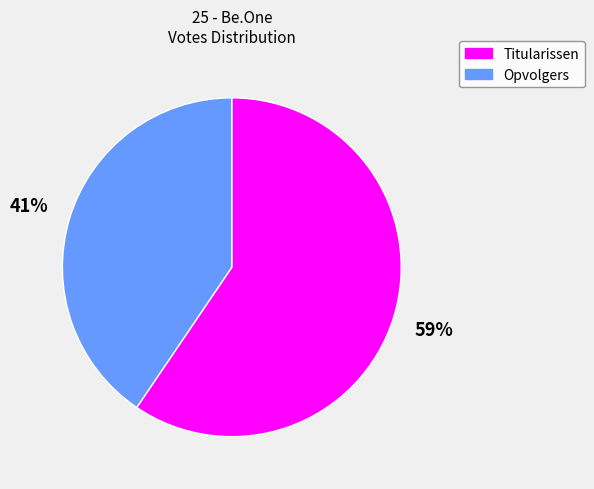

The Titularissen slice represents 59% of the pie. True or false?

True